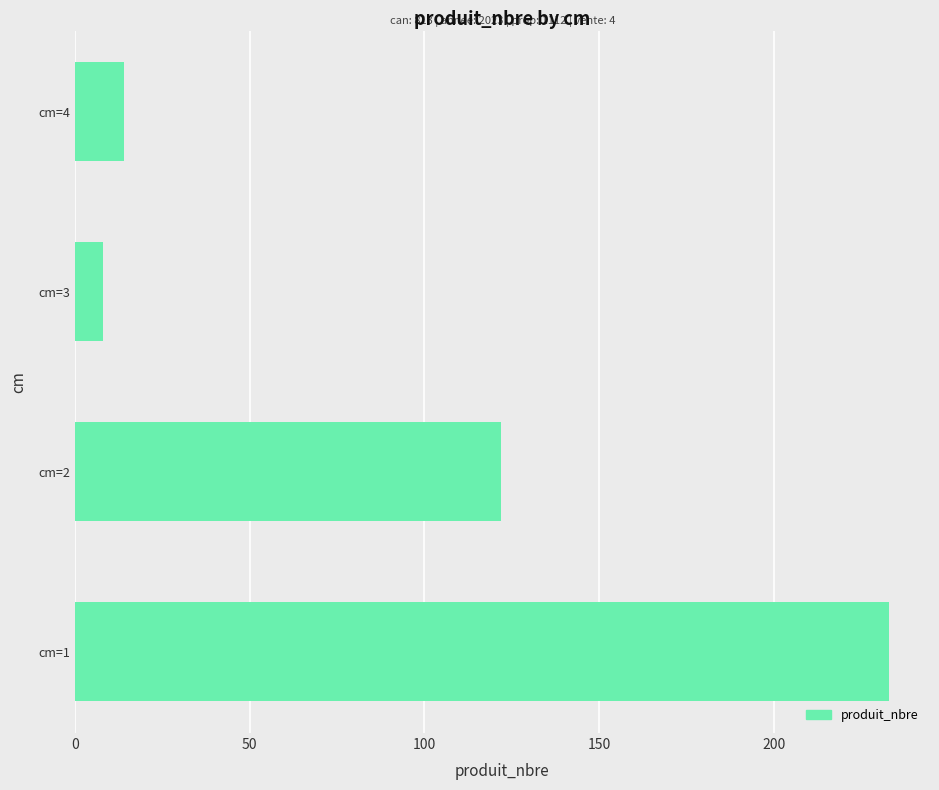

What is the average value?

94